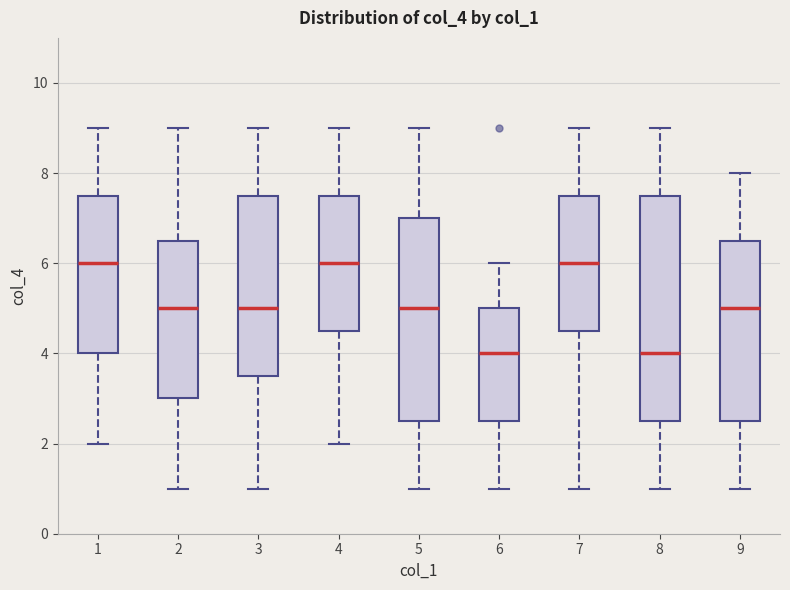

Where does the median line of the box at x = 7 sit on the y-axis? The values are not printed on the chart, so give them approximately, as read against the axis.

6.0